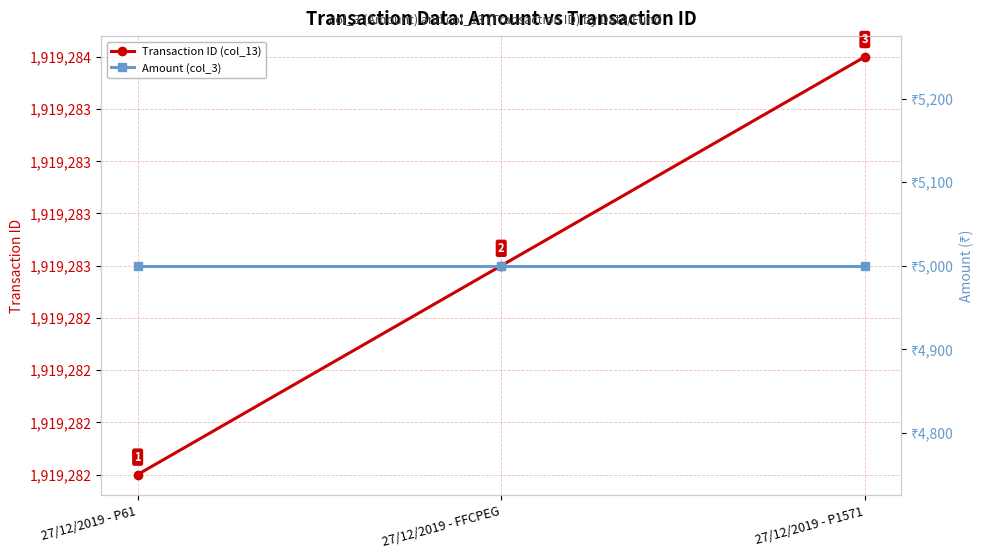

Rank the series at 27/12/2019 - P1571 from highest to lowest value.

Transaction ID (col_13), Amount (col_3)